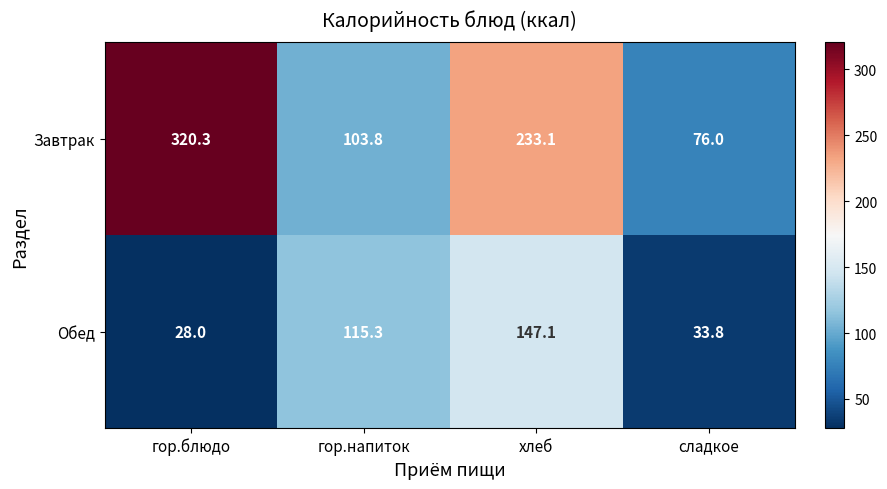

Count the number of categories in the chart.

4